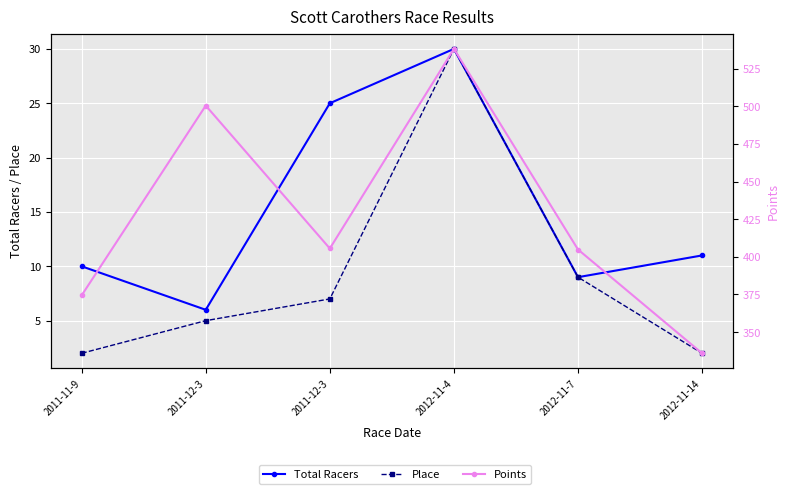

At which category does Points reach its first local peak?

2011-12-3